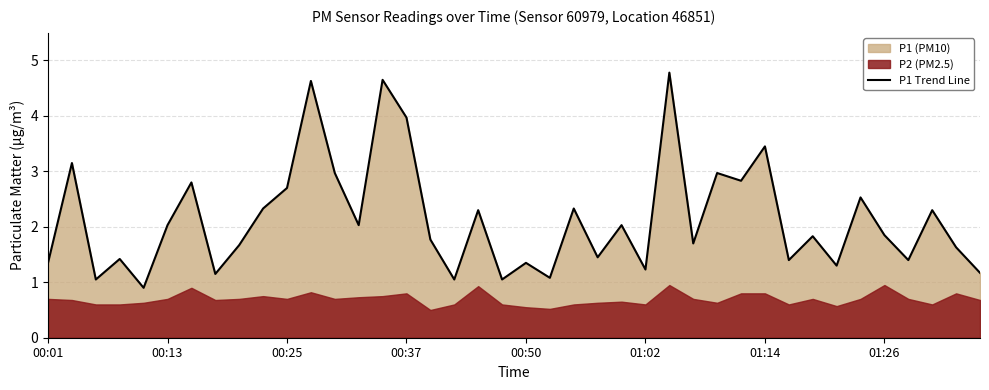

How many points are lower than both their immediate neighbors (excluding endpoints)?

14